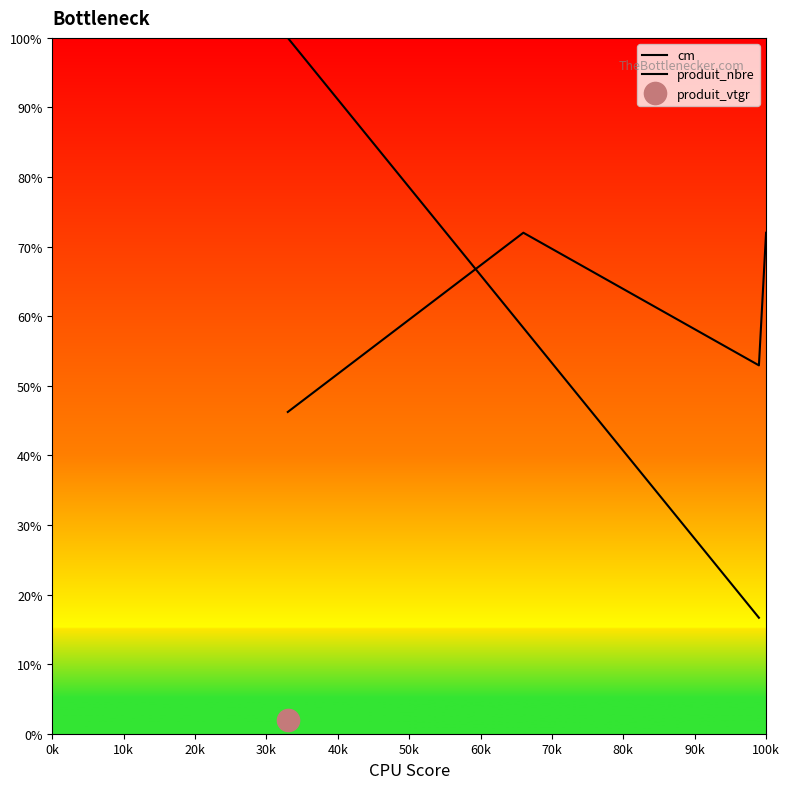

Is it true that produit_nbre equals 24.5 at 100k?

False